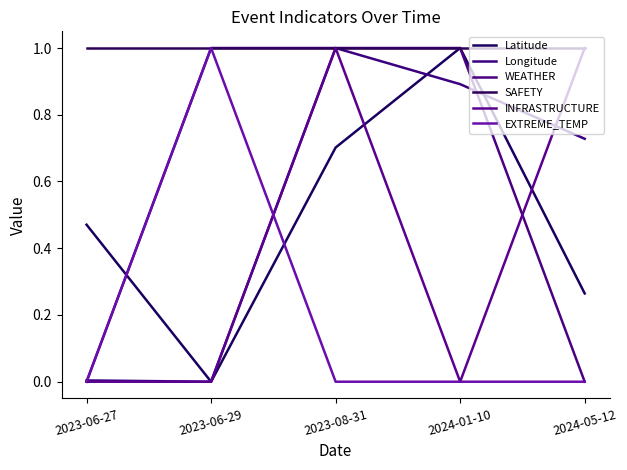

The value of SAFETY at 2024-05-12 is 1.0. True or false?

True